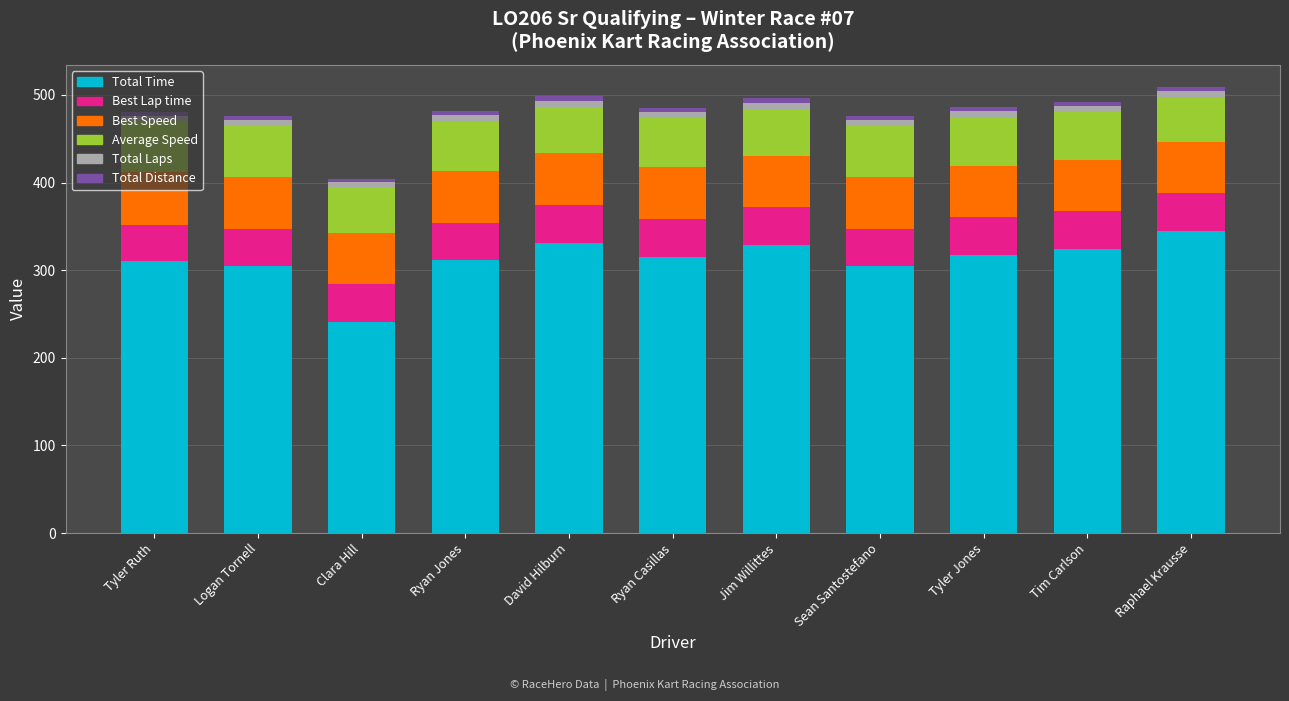

What is the difference between the maximum and minimum values in the Total Time series?

103.2